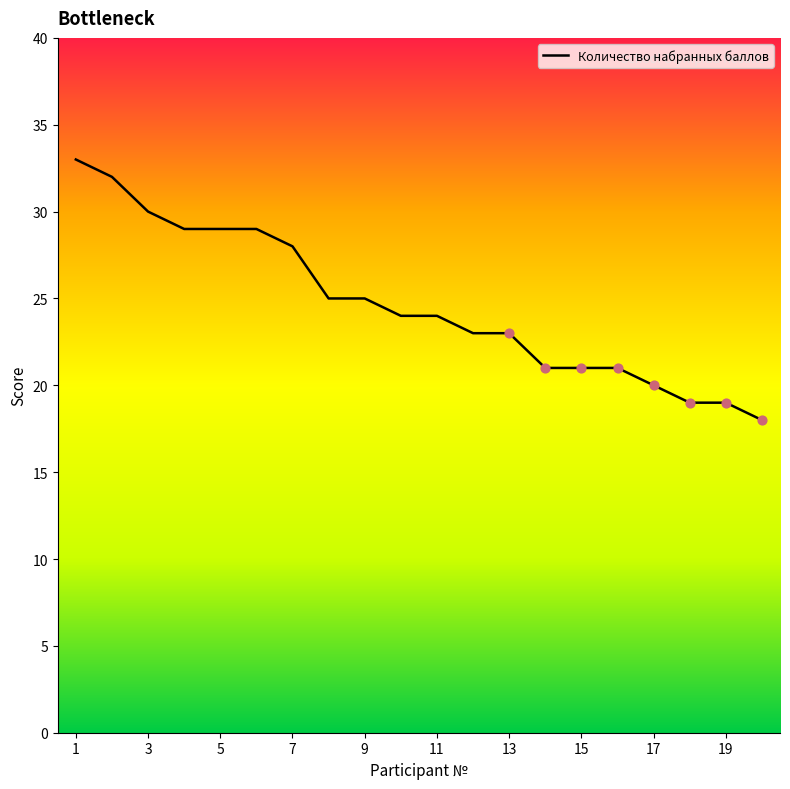

What is the difference between the maximum and minimum values?

15